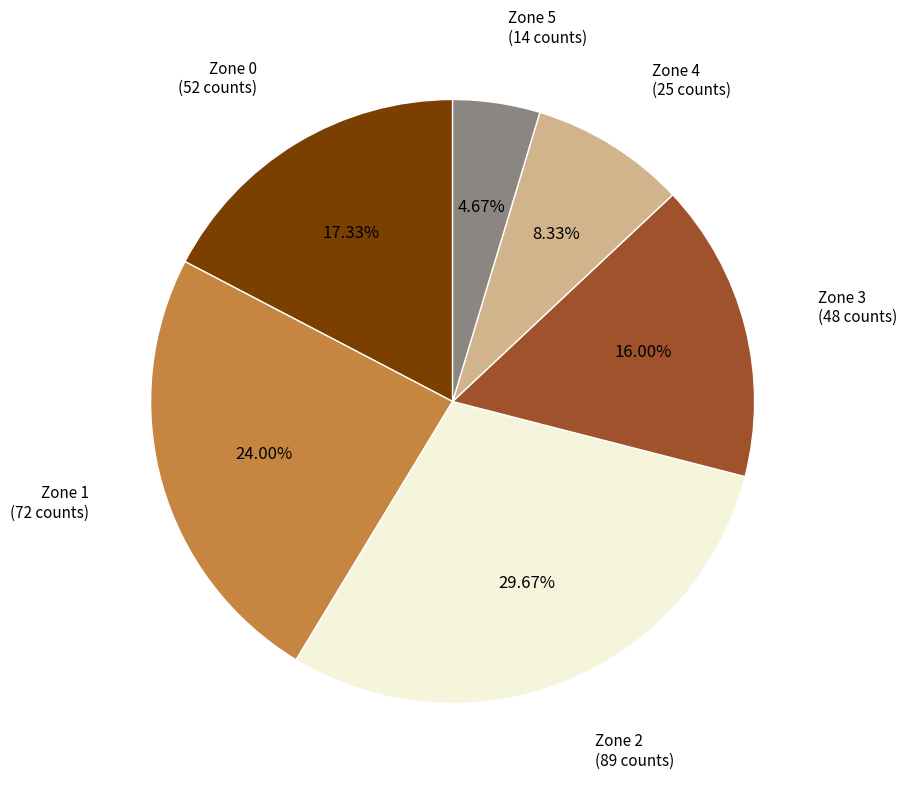

Is Zone 2 the majority of the pie?

No